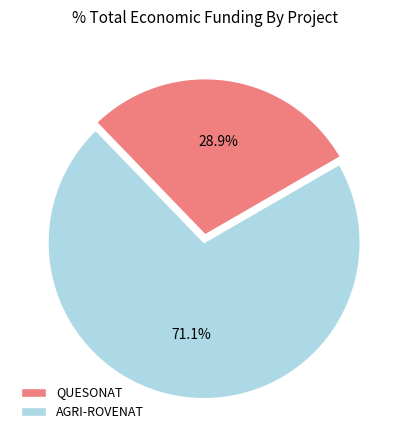

How many segments does this pie chart have?

2